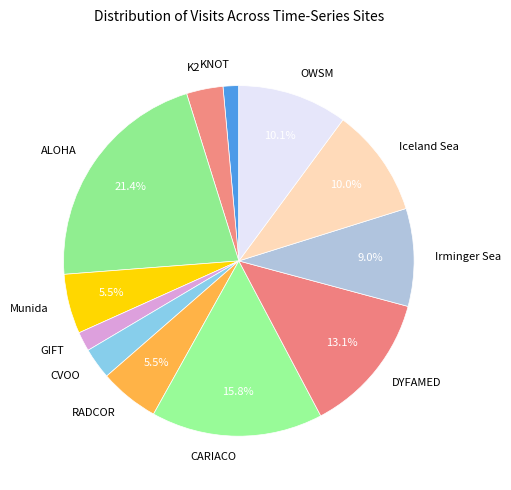

Do KNOT and ALOHA together represent more than half of the pie?

No